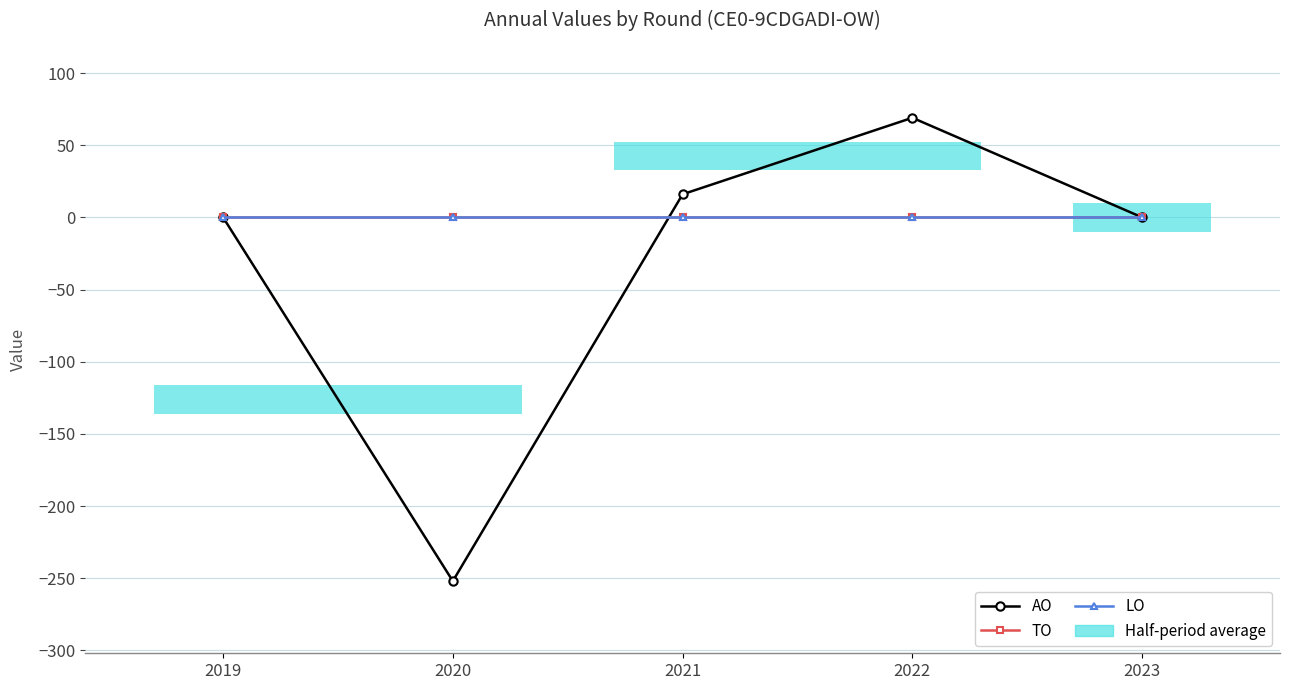

True or false: LO and TO cross at least once.

False